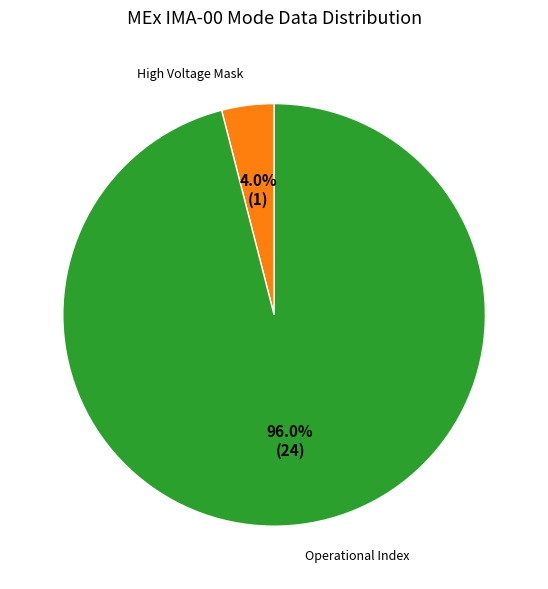

How many segments does this pie chart have?

2